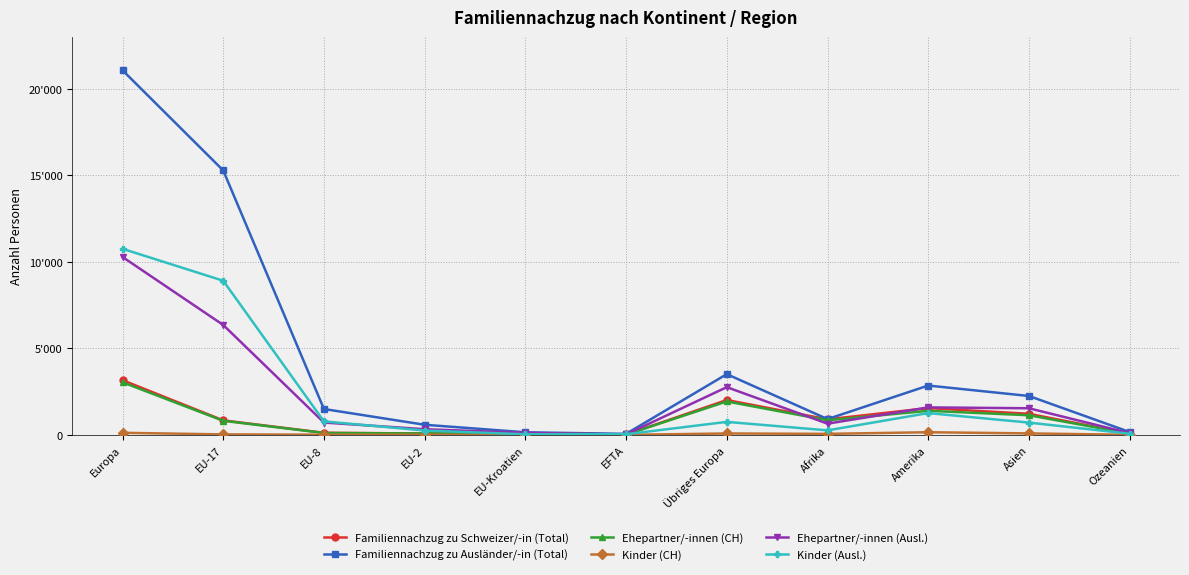

At which category does Ehepartner/-innen (CH) reach its first local valley?

EU-2